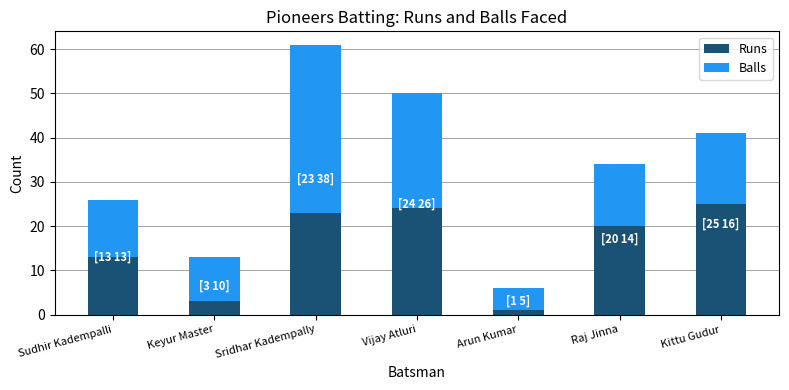

What is the maximum value for Runs?

25